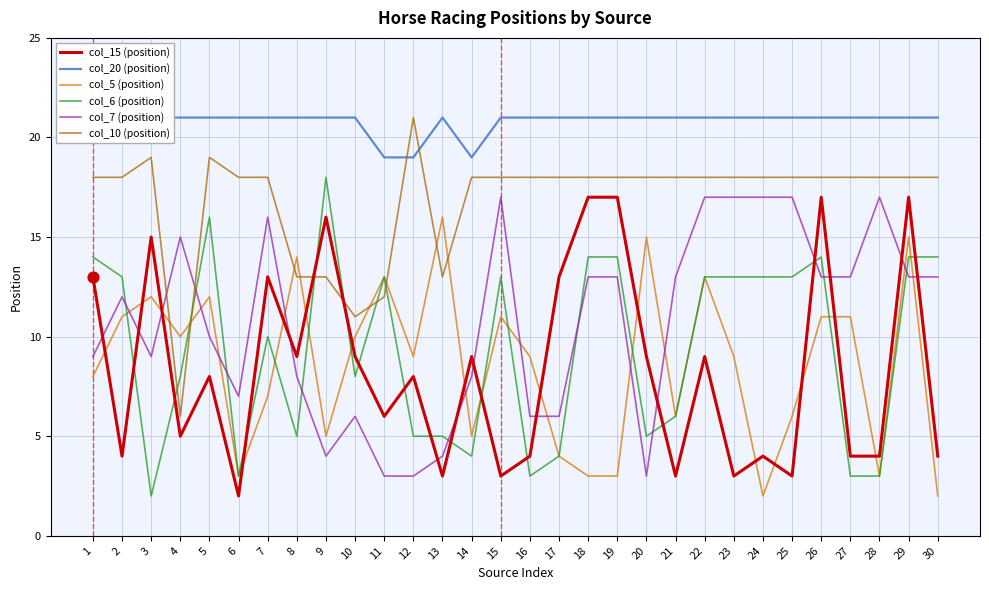

Which series reaches the maximum Y coordinate?

col_20 (position)